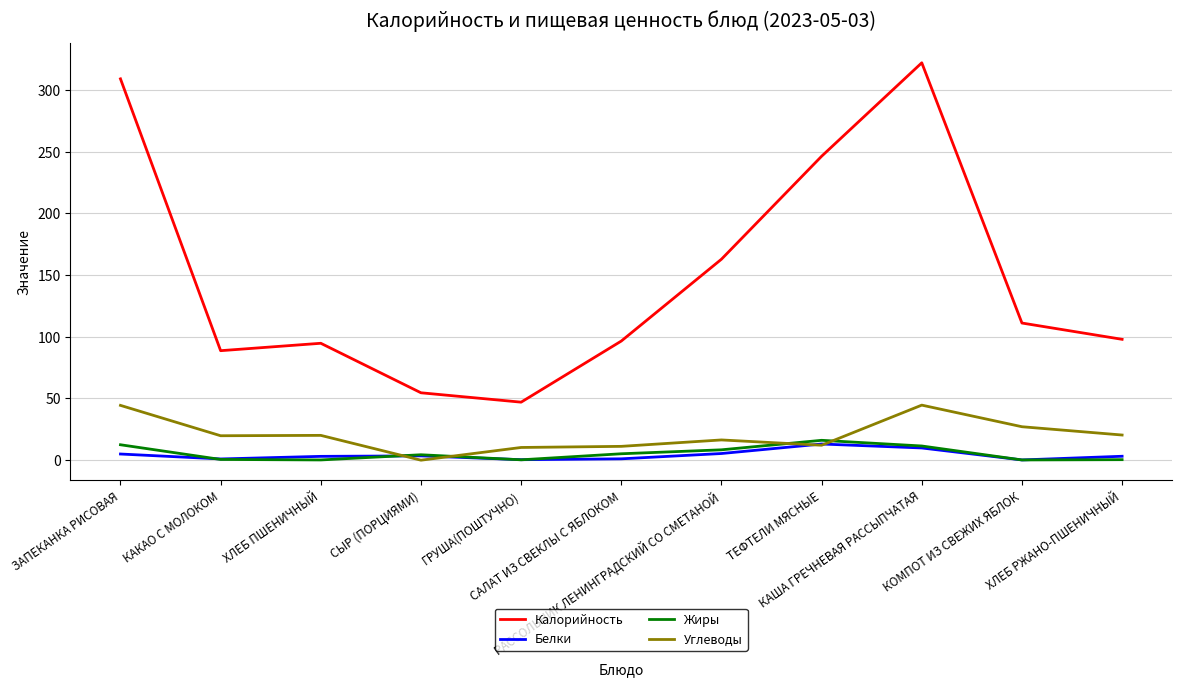

What is the difference between the Углеводы values at ЗАПЕКАНКА РИСОВАЯ and СЫР (ПОРЦИЯМИ)?

44.4